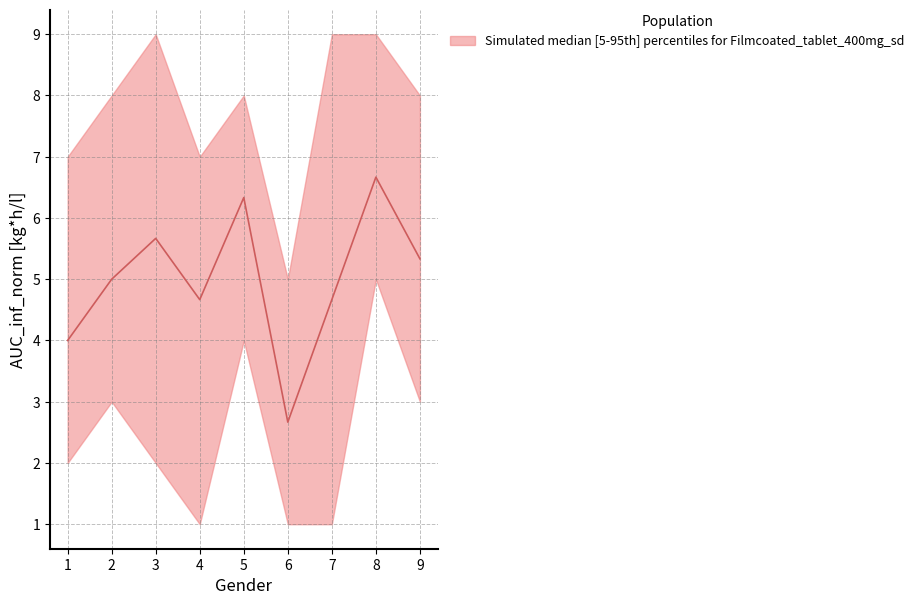

Does the chart display data point markers on the line(s)?

No